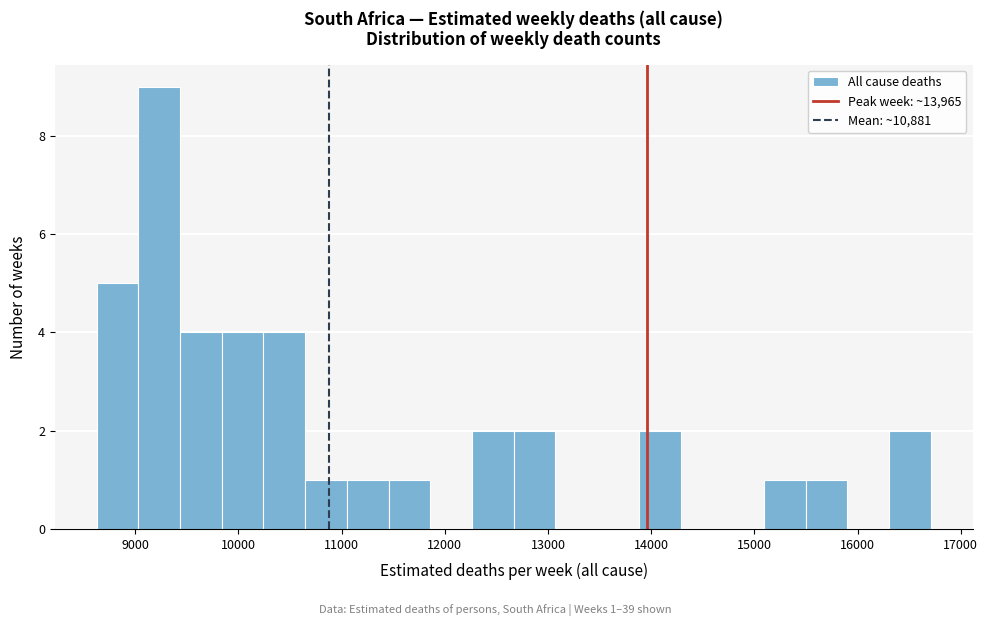

Which range on the x-axis has the tallest bar?

9000 to 9400